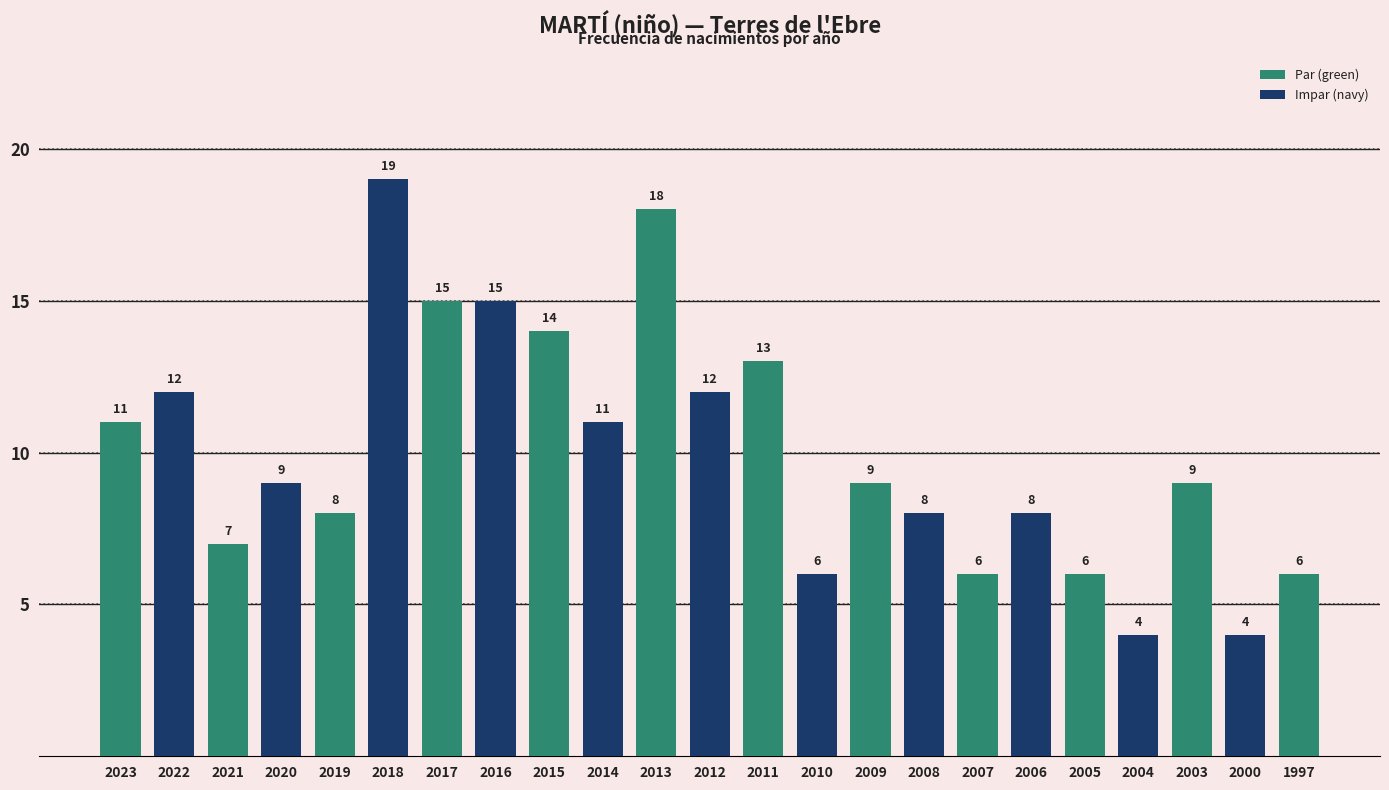

Count the number of data series in this chart.

1